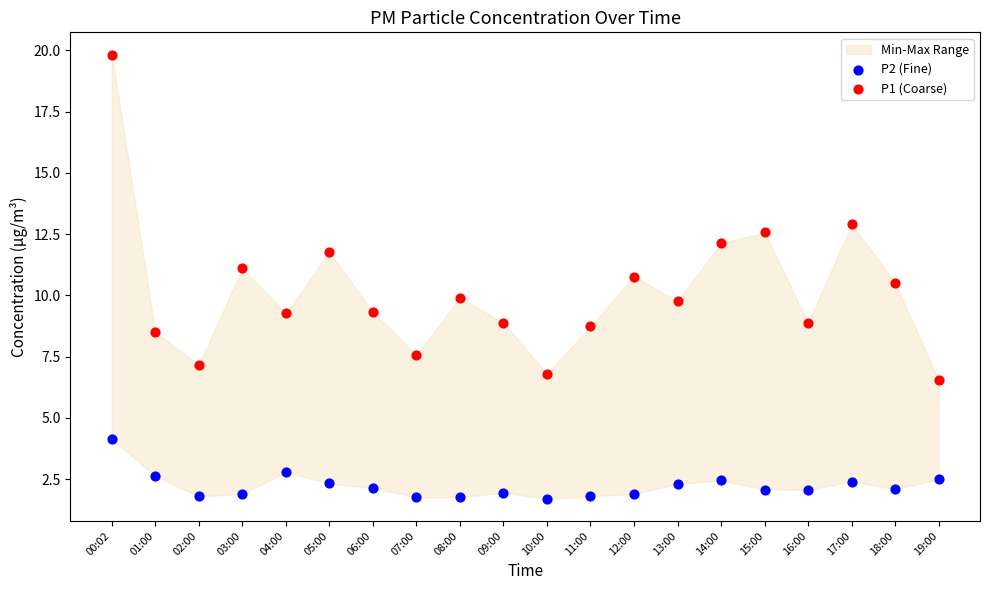

Which series contains the highest Y value?

P1 (Coarse)